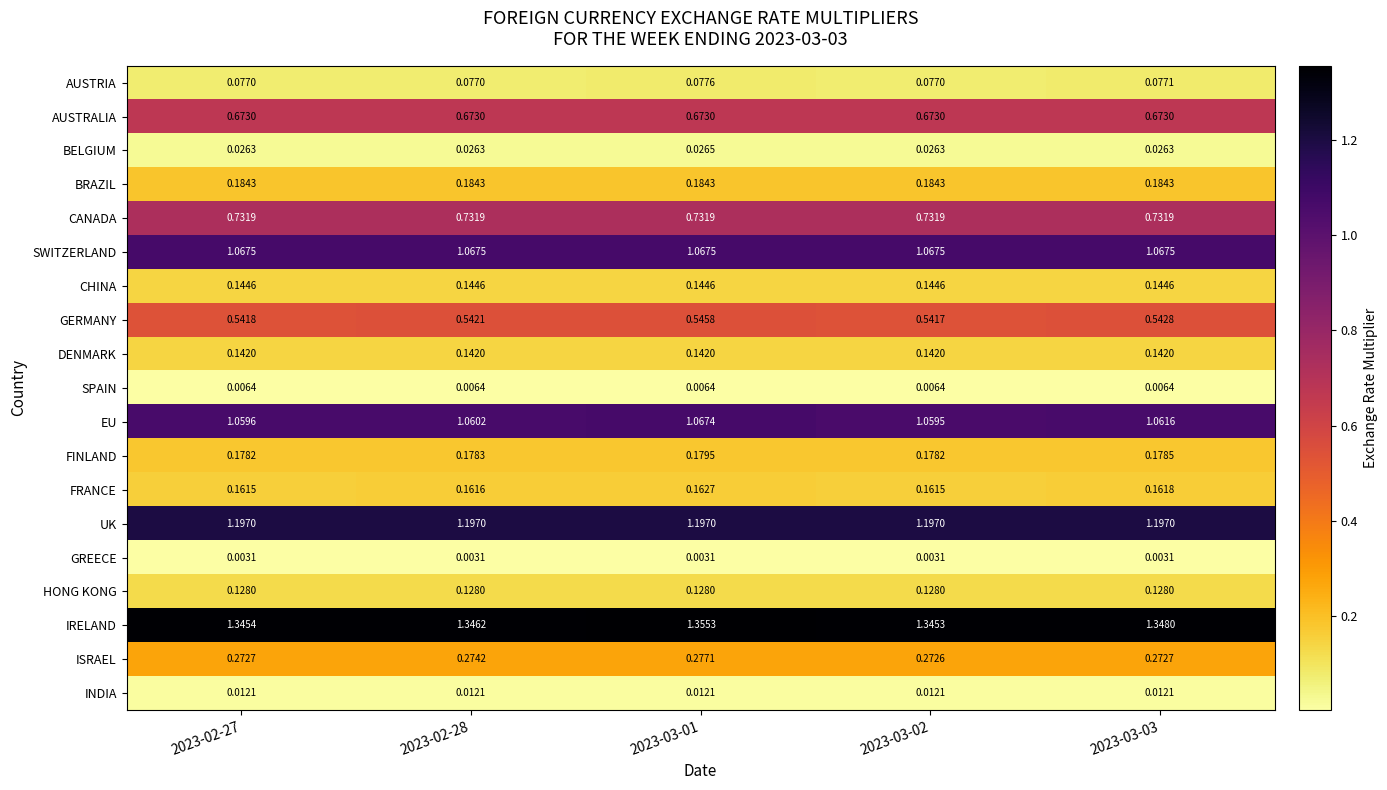

Which series has the largest range (max minus min)?

IRELAND